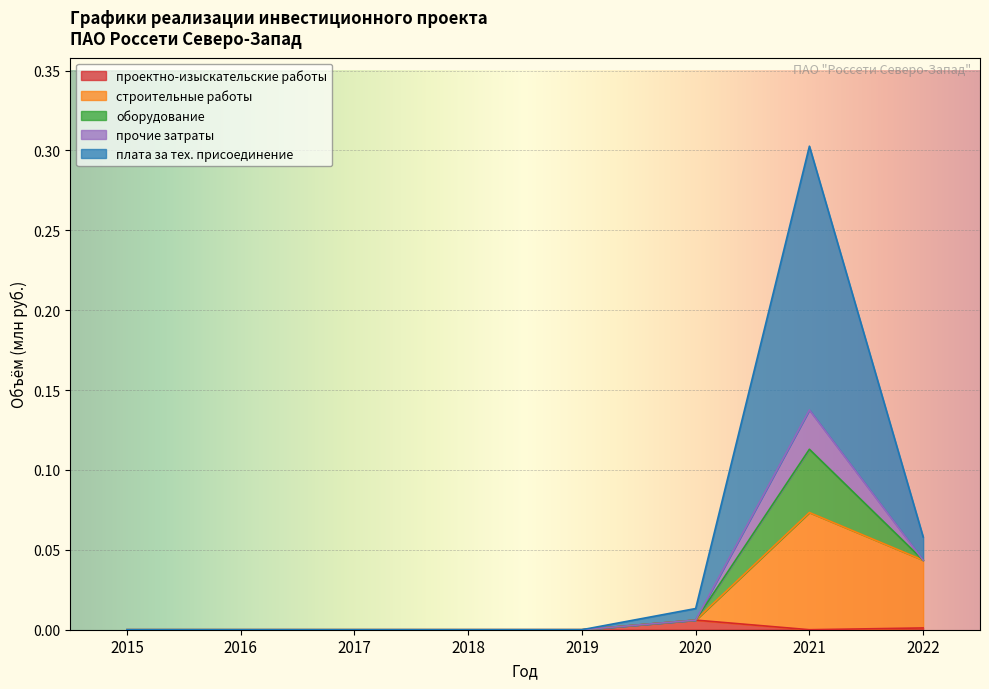

True or false: проектно-изыскательские работы has a value of -0.0 at 2021.

False